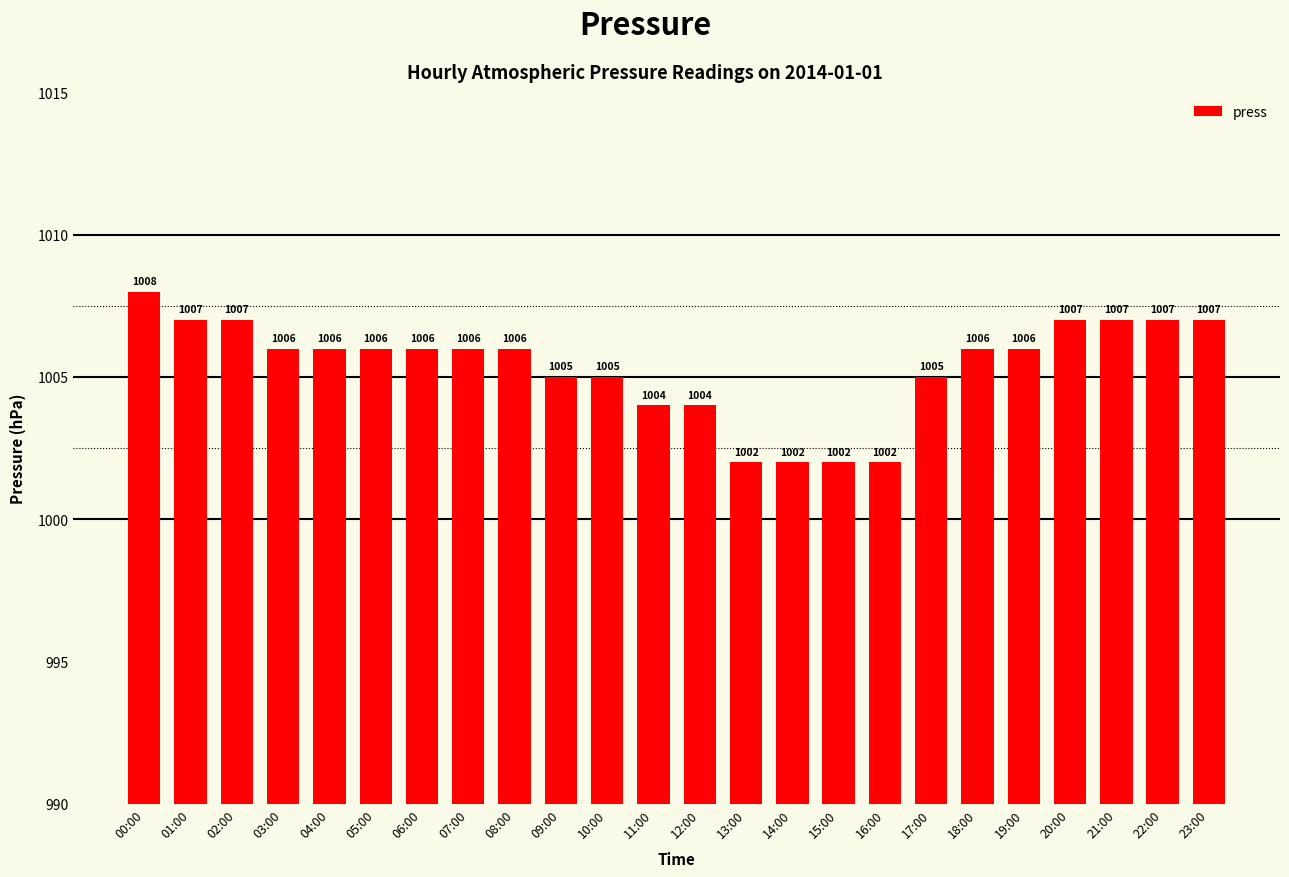

Where does the data first go above 1006?

00:00